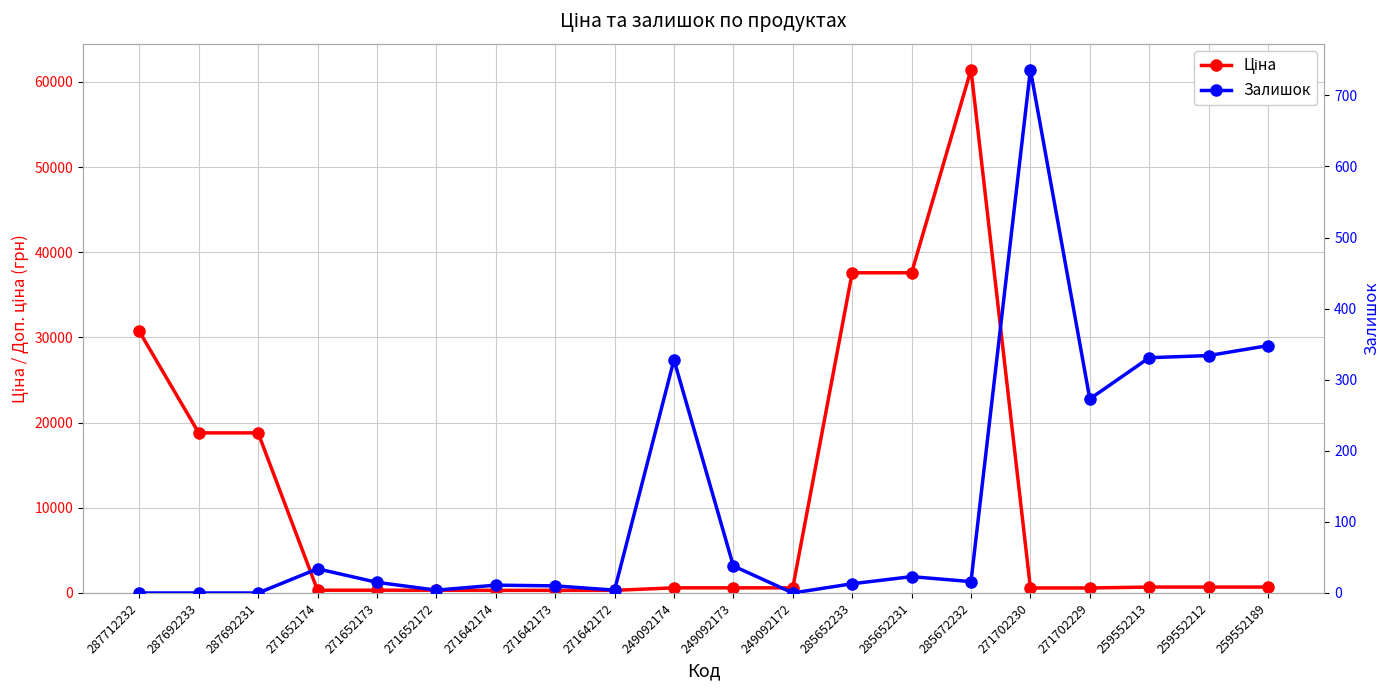

Reading left to right, list all the values displayed in this chart.

Ціна: 287712232=30717.1	287692233=18796.8	287692231=18796.8	271652174=324.8	271652173=324.8	271652172=324.8	271642174=310.3	271642173=310.3	271642172=310.3	249092174=603.7	249092173=603.7	249092172=603.7	285652233=37593.6	285652231=37593.6	285672232=61434.3	271702230=589.9	271702229=589.9	259552213=693.7	259552212=693.7	259552189=693.7
Залишок: 287712232=0.0	287692233=0.0	287692231=0.0	271652174=34.0	271652173=15.0	271652172=4.0	271642174=11.0	271642173=10.0	271642172=4.0	249092174=328.0	249092173=38.0	249092172=0.0	285652233=13.0	285652231=23.0	285672232=16.0	271702230=736.0	271702229=273.0	259552213=331.0	259552212=334.0	259552189=348.0